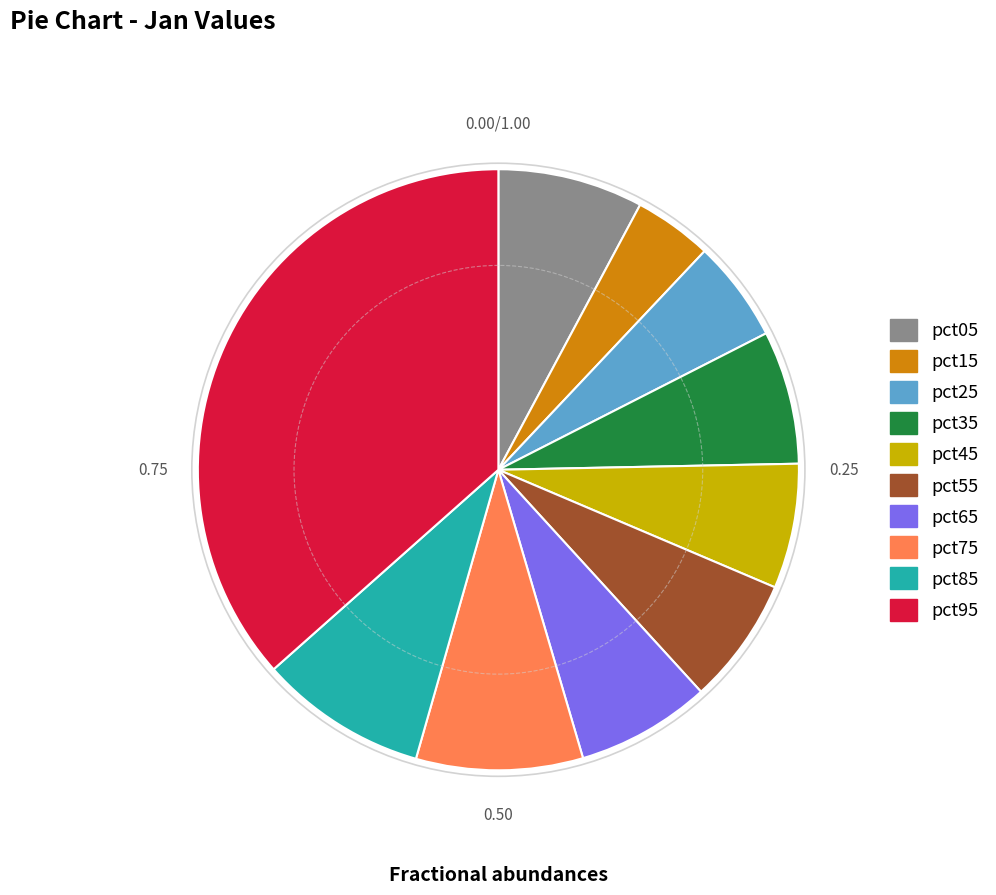

How many slices are in this pie chart?

10